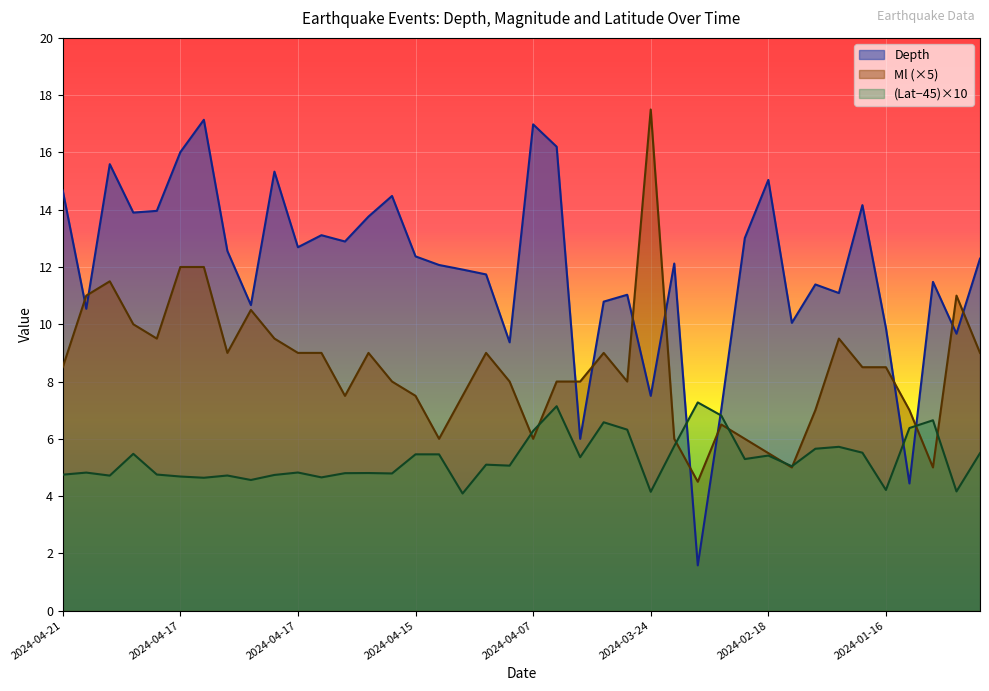

True or false: Ml has a value of 8.5 at 2024-04-21.

True